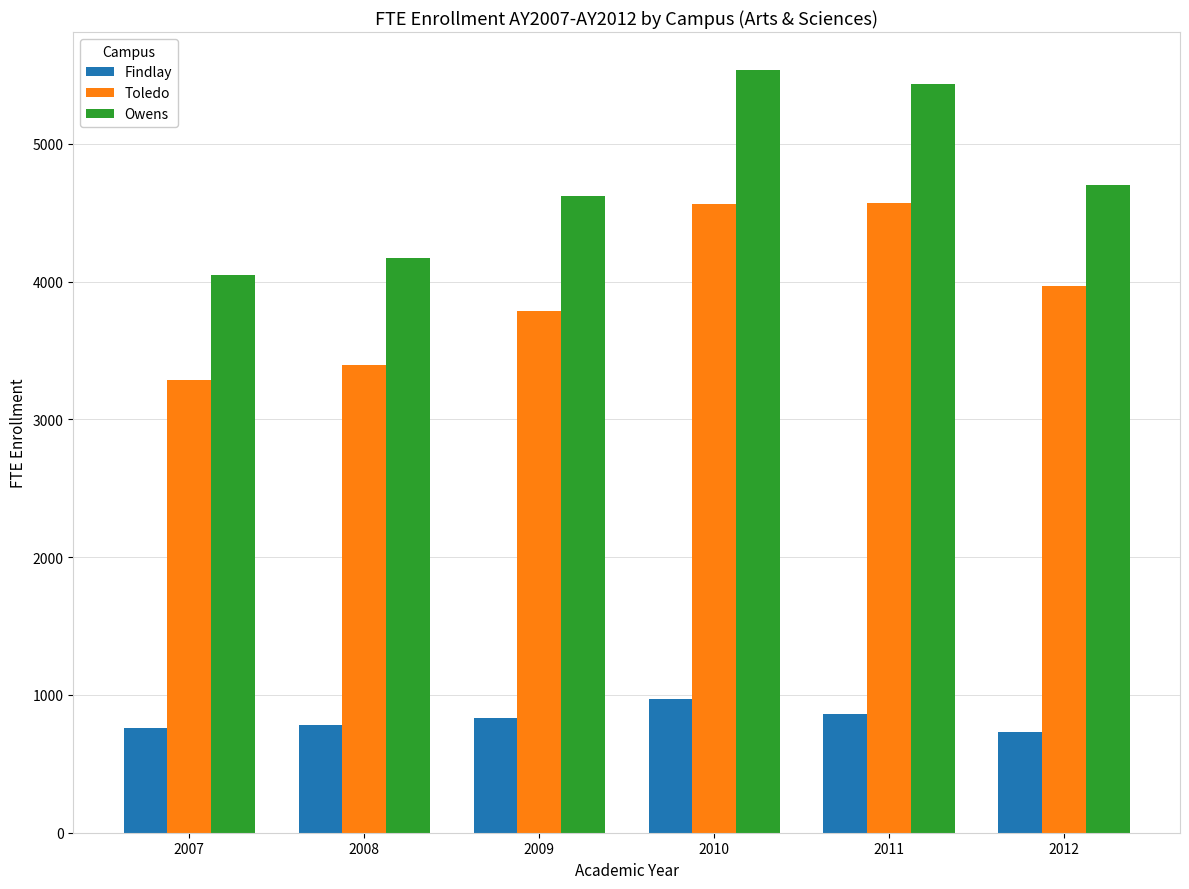

What is the minimum value shown in the chart?

733.4